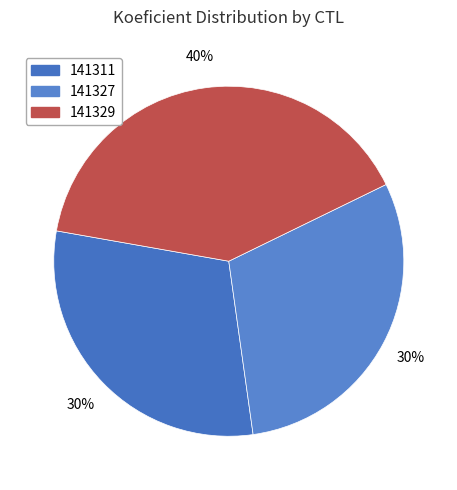

To the nearest percent, what is the average slice percentage?

33%